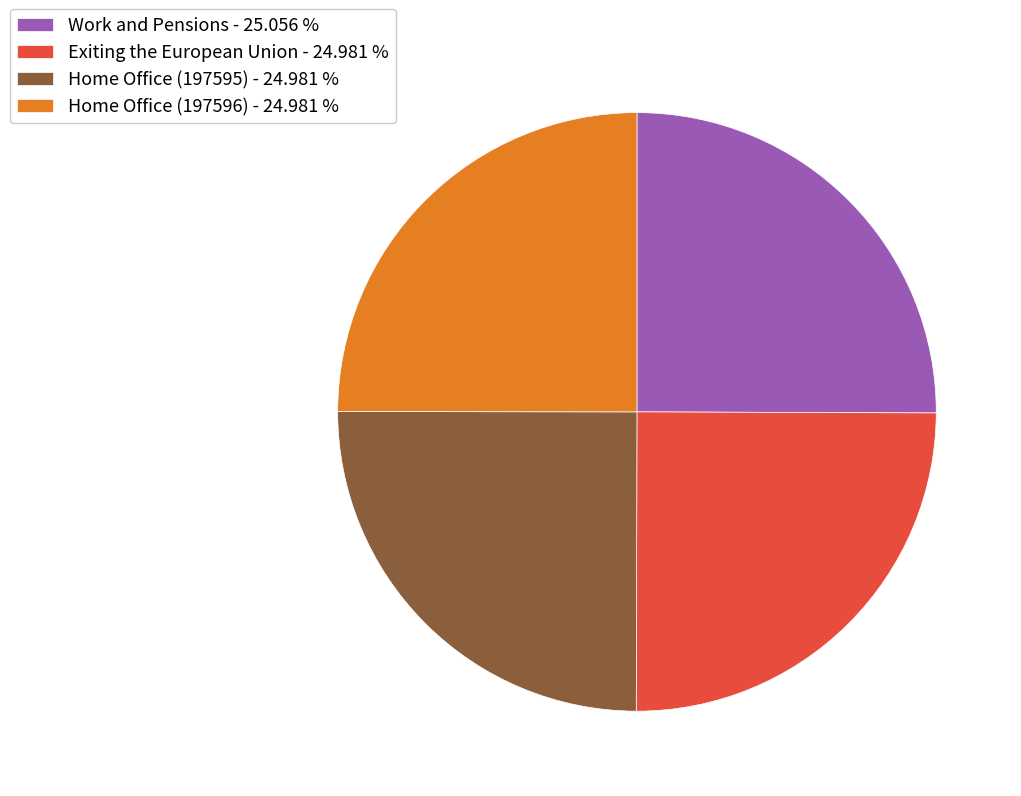

How many slices are in this pie chart?

4